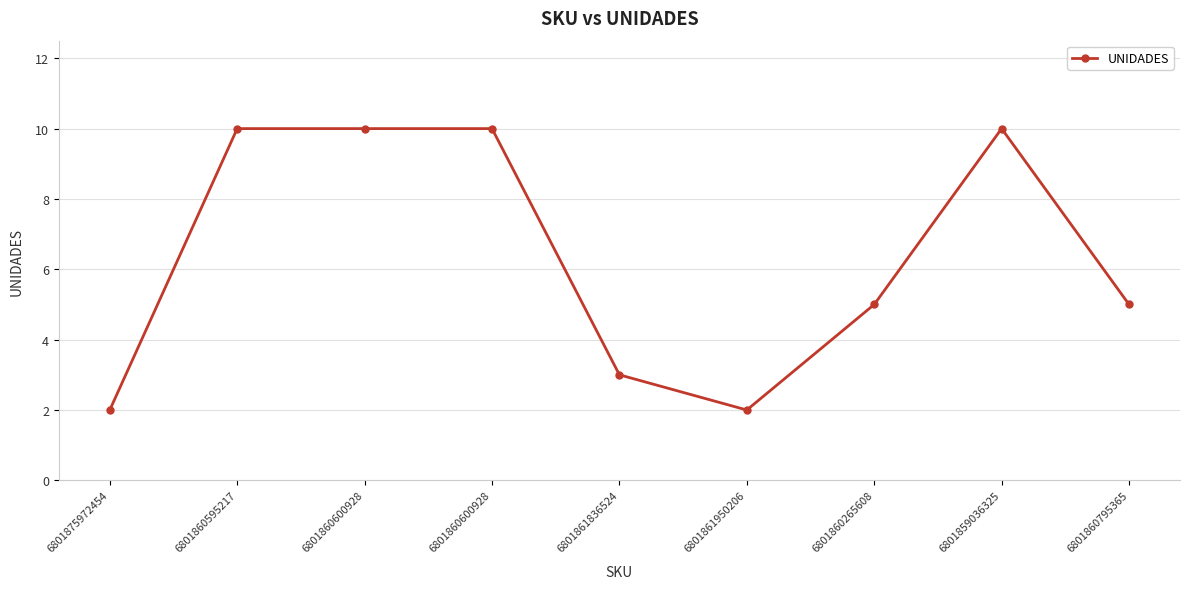

The chart shows a value of 2 at 6801861950206. True or false?

True